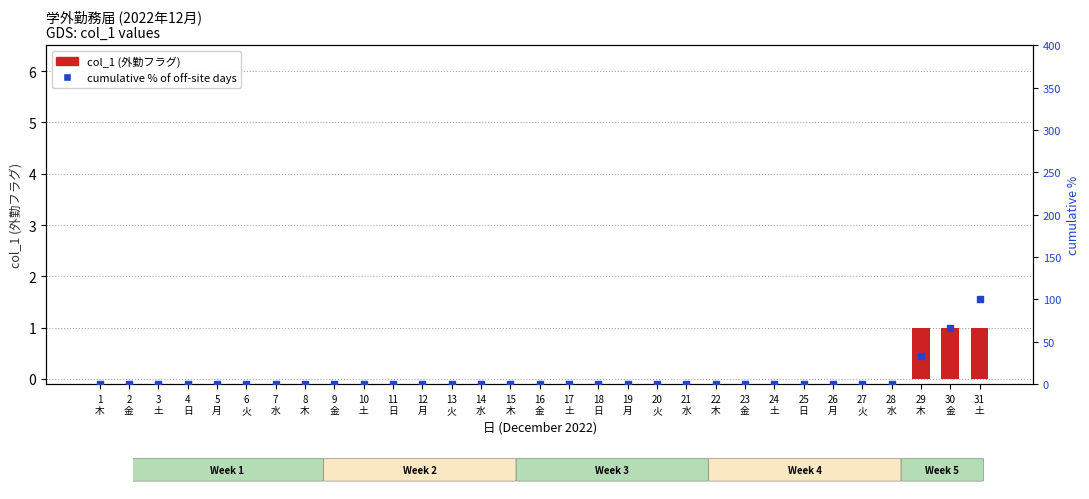

Which series has the widest spread of Y values?

cumulative % of off-site days